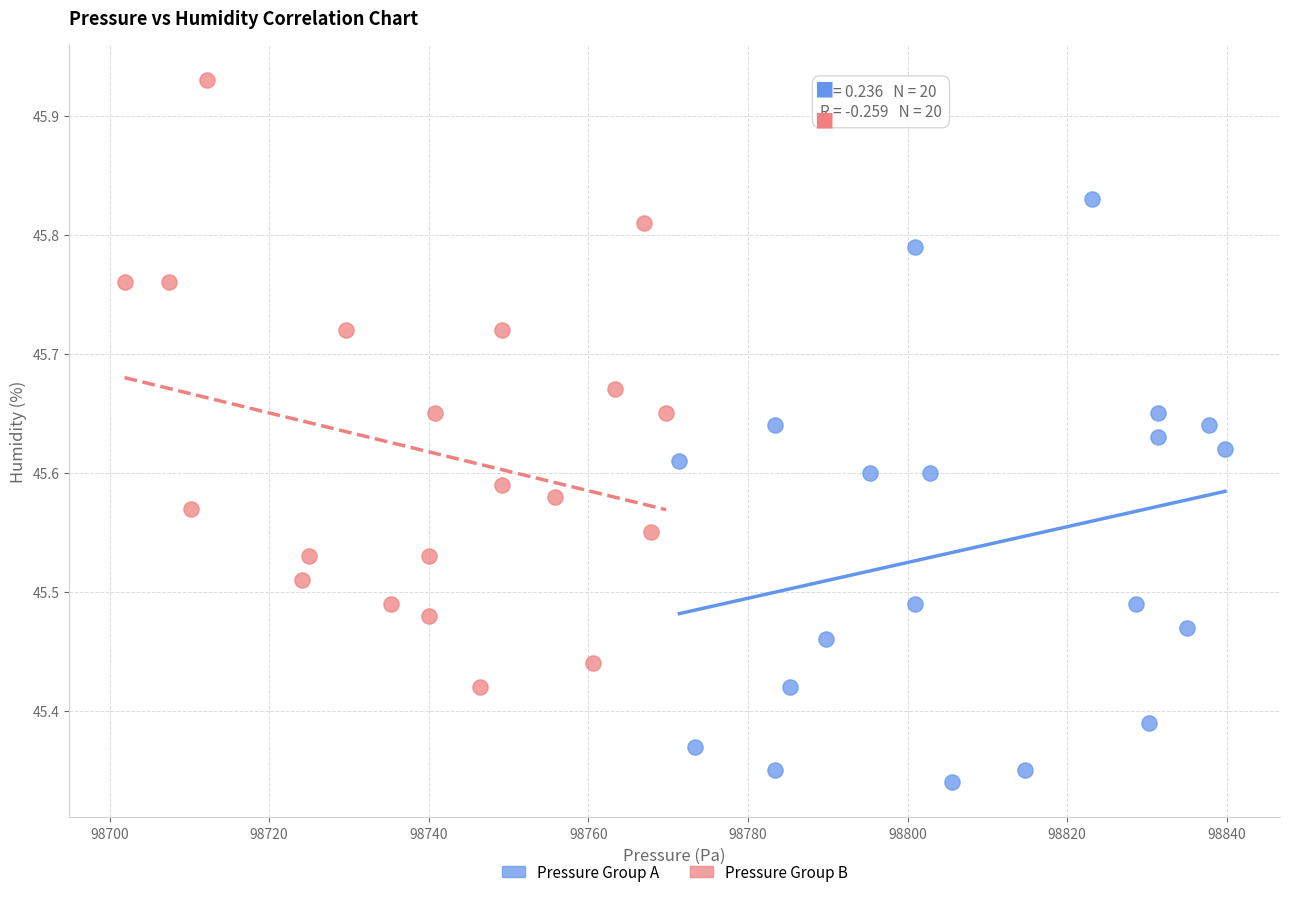

Which series reaches the minimum Y coordinate?

Pressure Group A